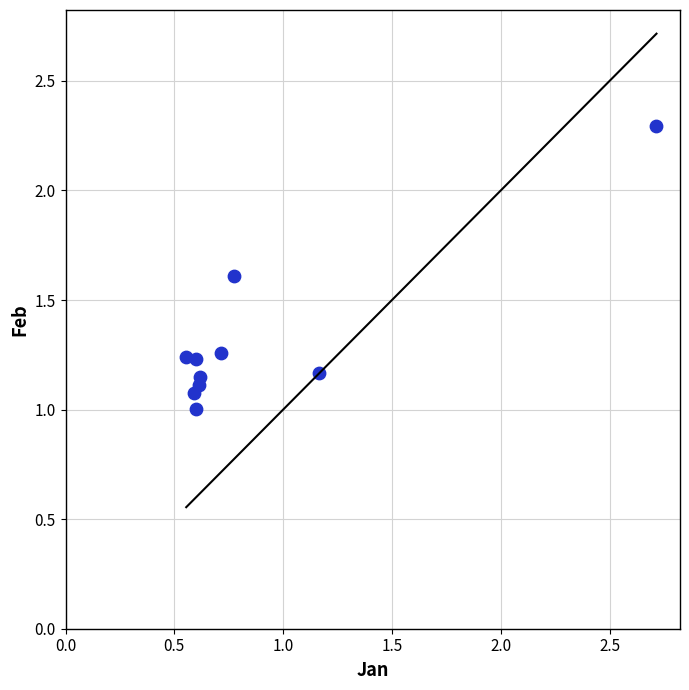

What is the range of X values (max minus min)?

2.2